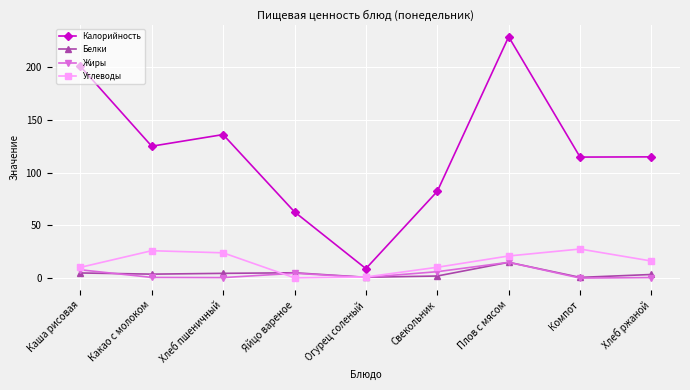

What is the sum of the Жиры values at Какао с молоком and Плов с мясом?

15.7